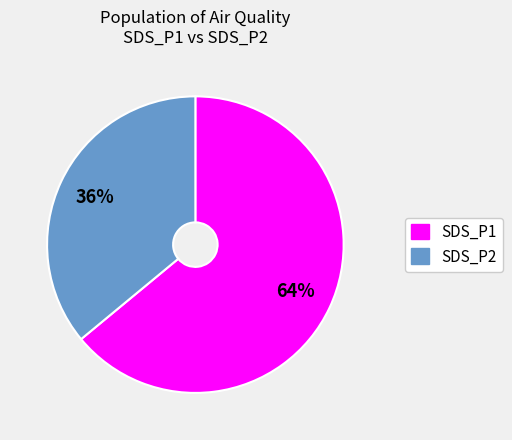

What is the smallest slice in the pie chart?

SDS_P2